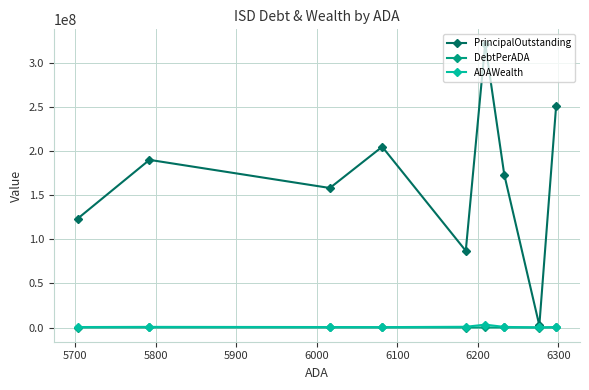

Which series has the largest total across all categories?

PrincipalOutstanding